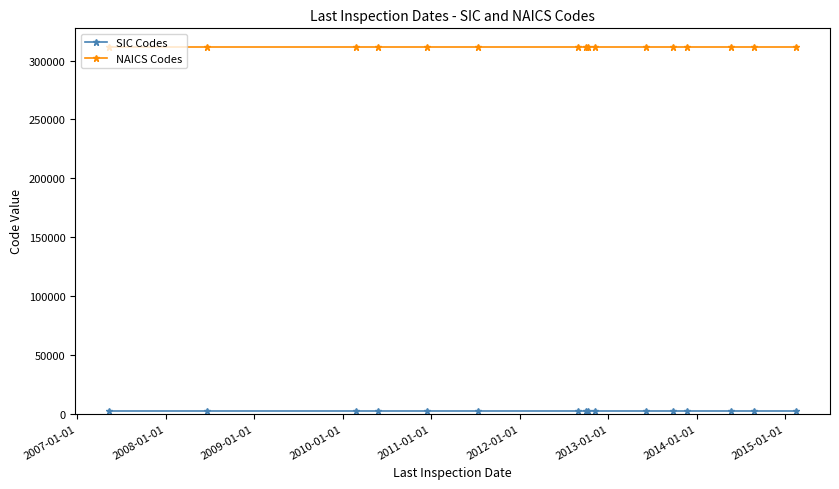

Does the chart display data point markers on the line(s)?

Yes